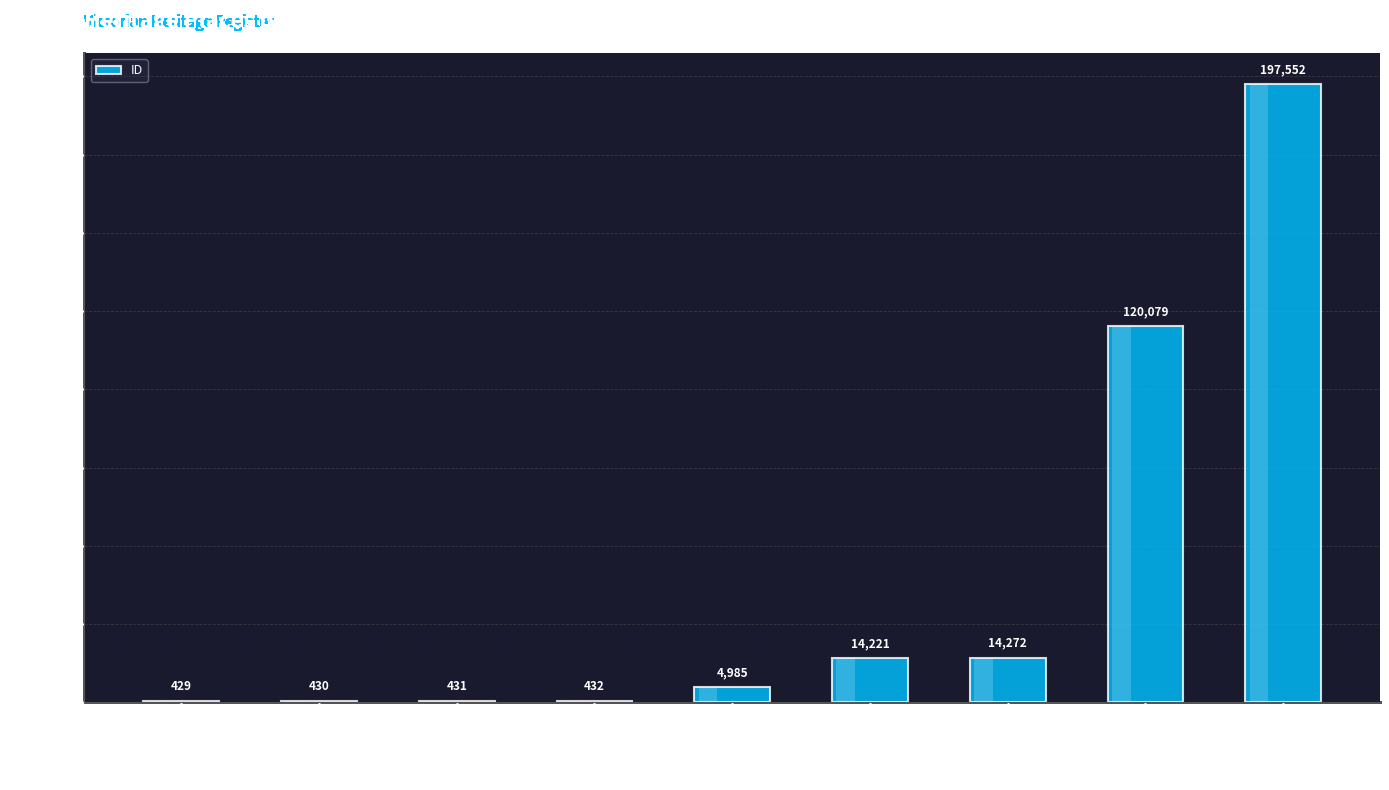

Reading left to right, extract all data points from this chart.

429	430	431	432	4985	14221	14272	120079	197552